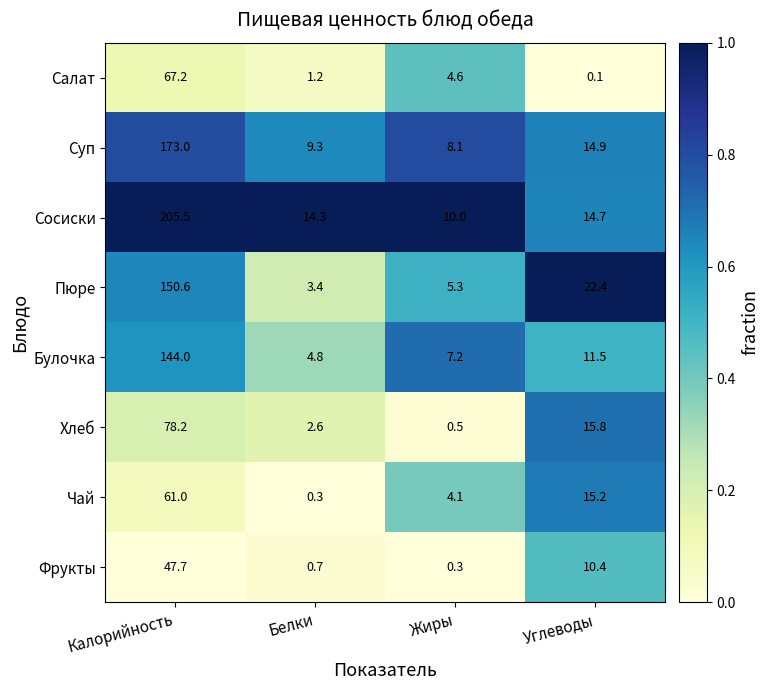

Which series changed the most between Калорийность and Белки?

Сосиски